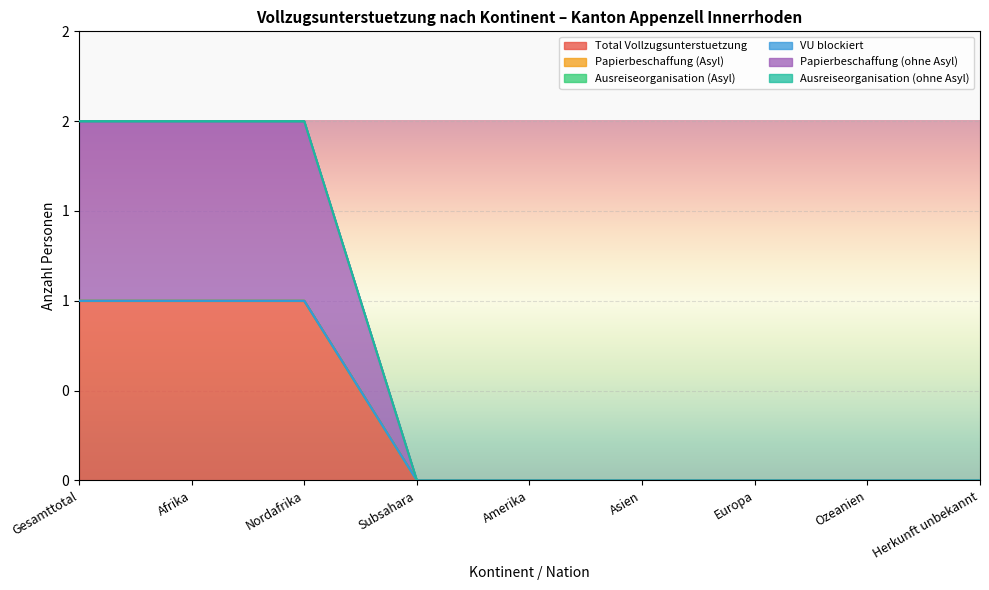

Reading right to left, transcribe all the data shown in this chart.

Total Vollzugsunterstuetzung: 0	0	0	0	0	0	1	1	1
Papierbeschaffung (Asyl): 0	0	0	0	0	0	0	0	0
Ausreiseorganisation (Asyl): 0	0	0	0	0	0	0	0	0
VU blockiert: 0	0	0	0	0	0	0	0	0
Papierbeschaffung (ohne Asyl): 0	0	0	0	0	0	1	1	1
Ausreiseorganisation (ohne Asyl): 0	0	0	0	0	0	0	0	0